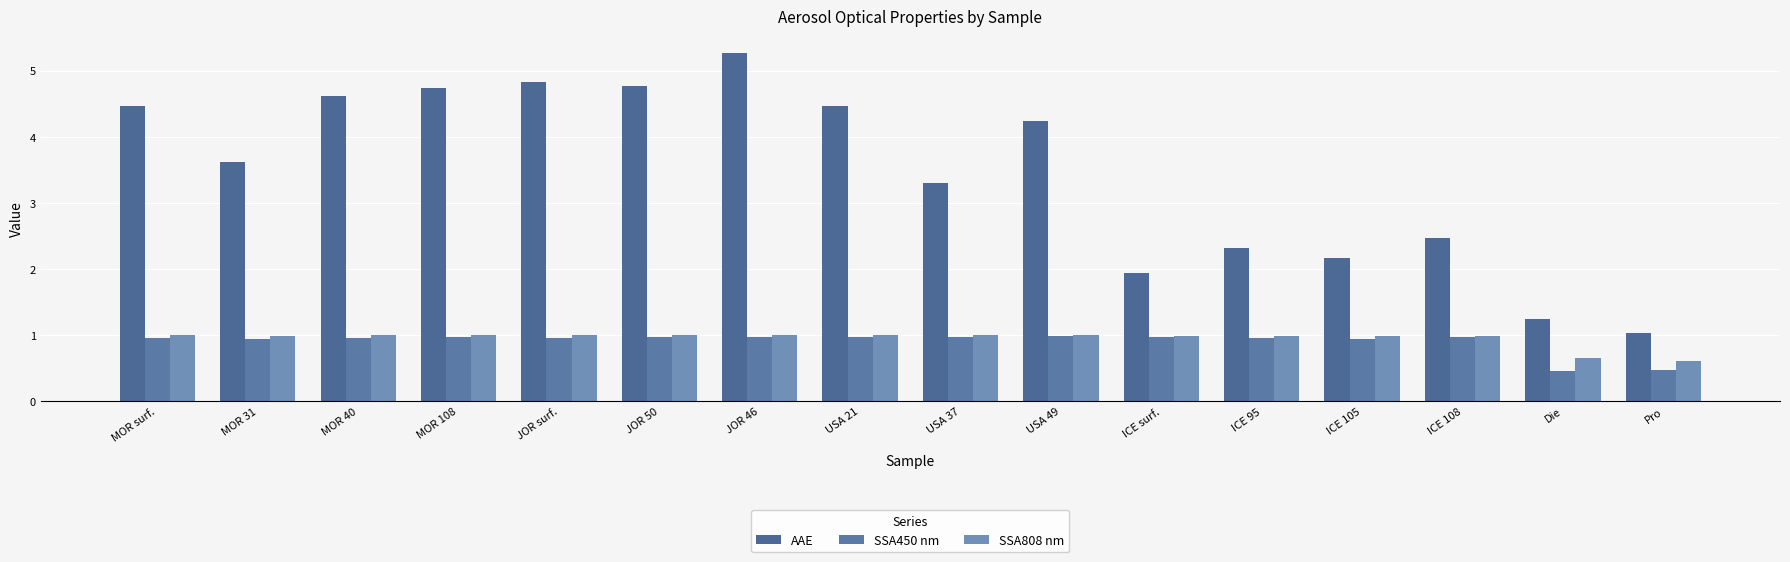

What is the average value of the SSA808 nm series?

0.9